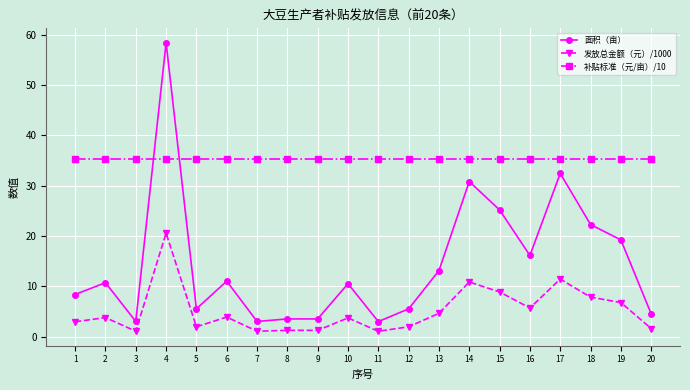

Does the chart have visible grid lines?

Yes